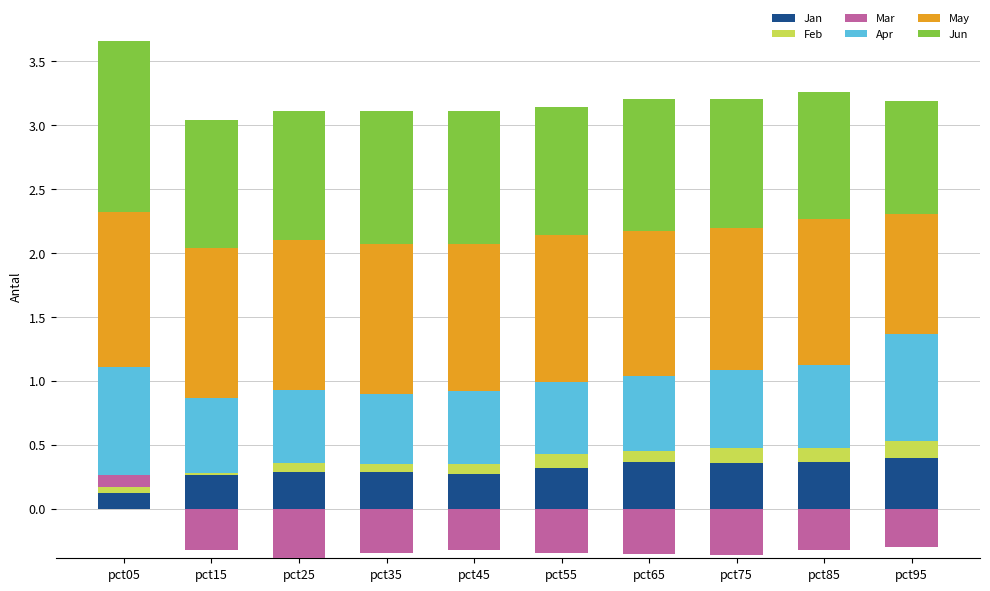

What is the total value across all series at pct05?

3.7